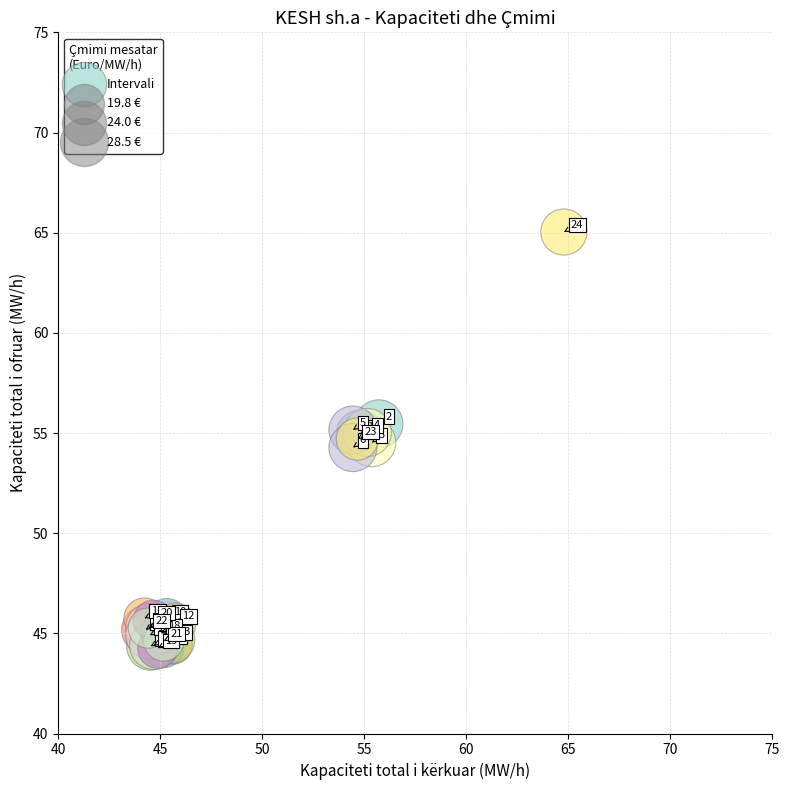

What Y value in the scatter plot is closest to 54?

54.3